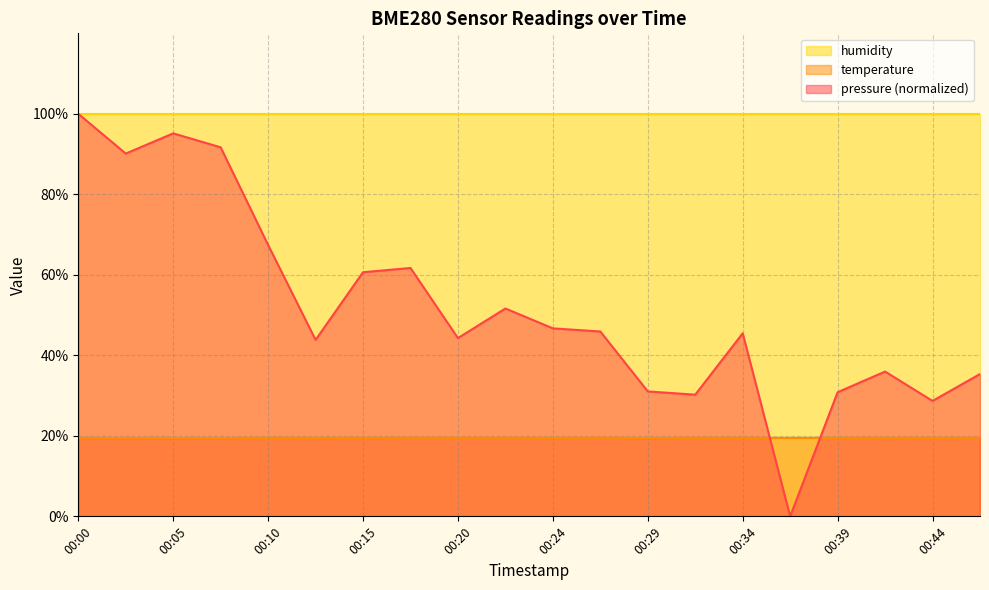

Which series has the largest range (max minus min)?

pressure (normalized)